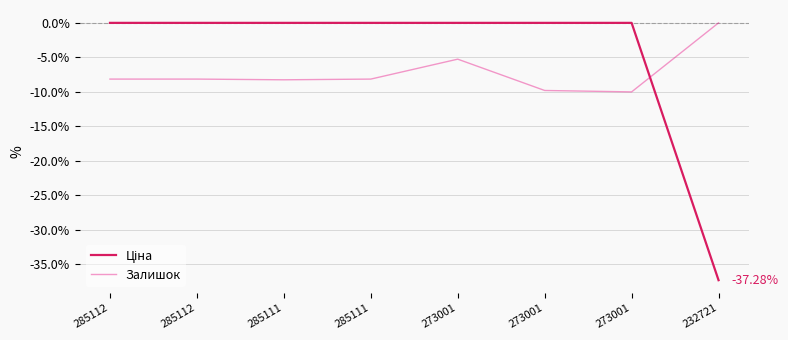

Does the chart have visible grid lines?

Yes